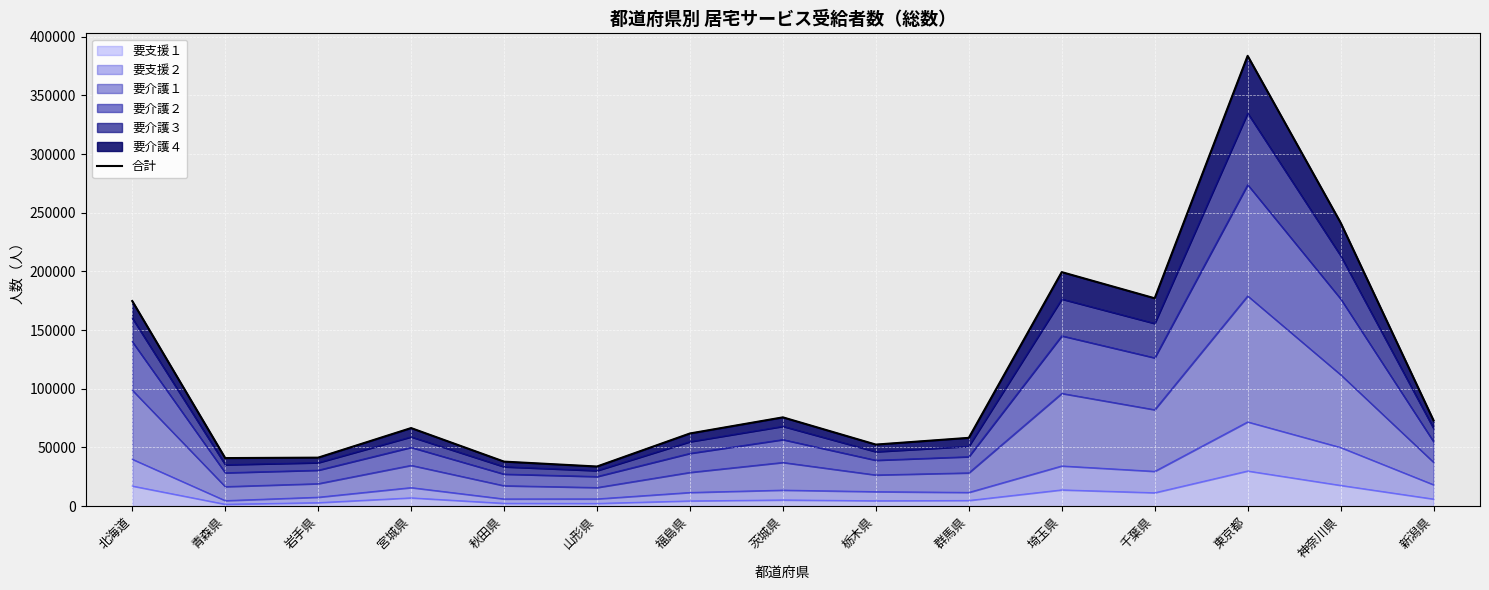

What is the change in value from 山形県 to 神奈川県?

+207769